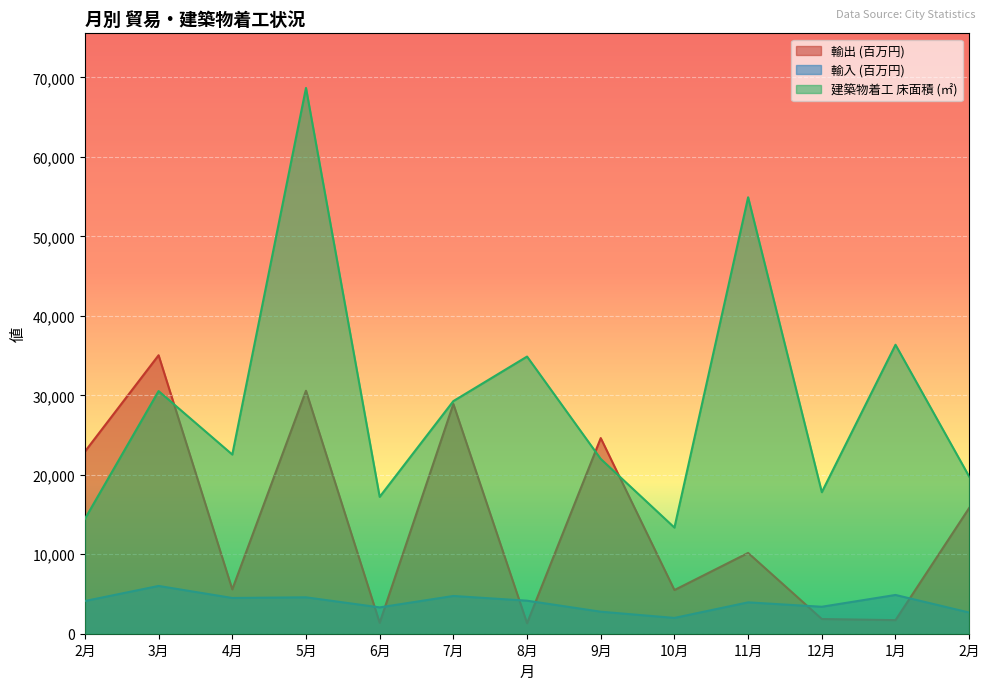

How many times do 輸出 (百万円) and 輸入 (百万円) cross each other?

6